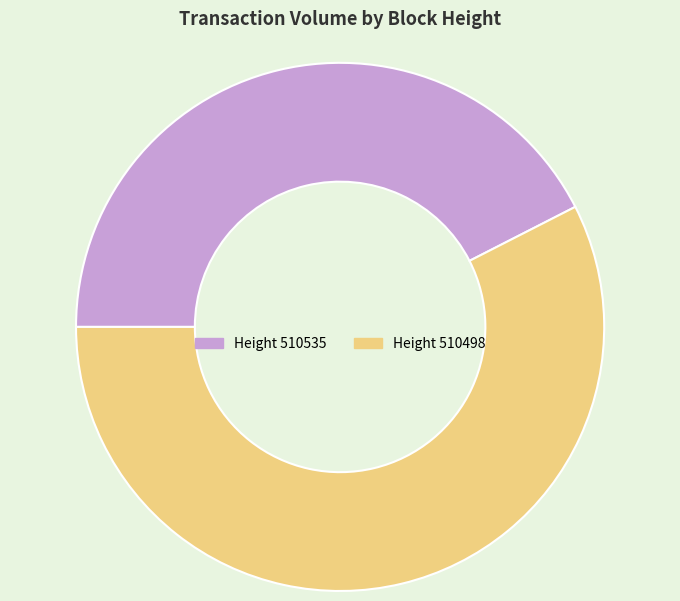

Is the sum of Height 510498 and Height 510535 greater than half?

Yes